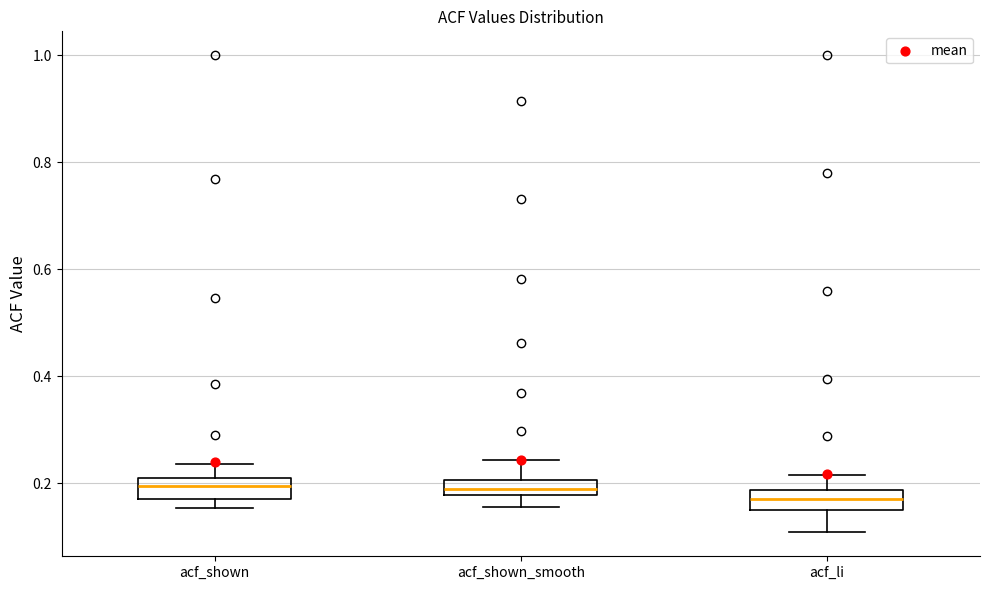

Where is the lower edge of the box for acf_shown on the y-axis? The values are not printed on the chart, so give them approximately, as read against the axis.

0.18